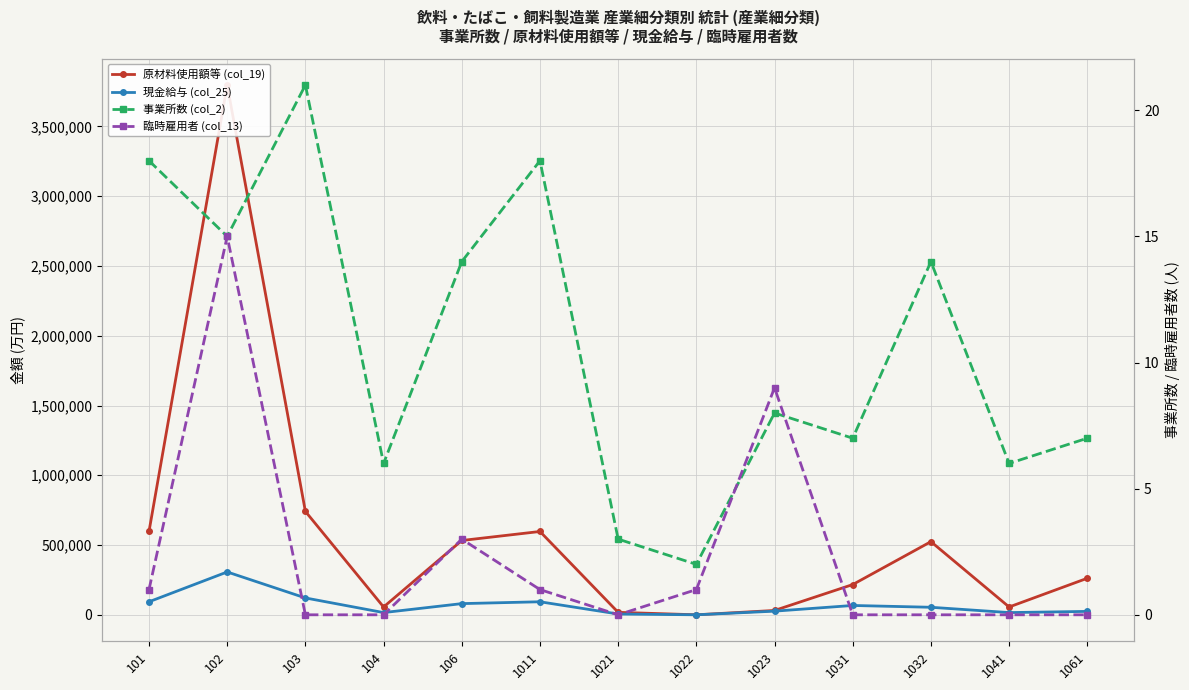

The value of 原材料使用額等 (col_19) at 102 is 6662142. True or false?

False